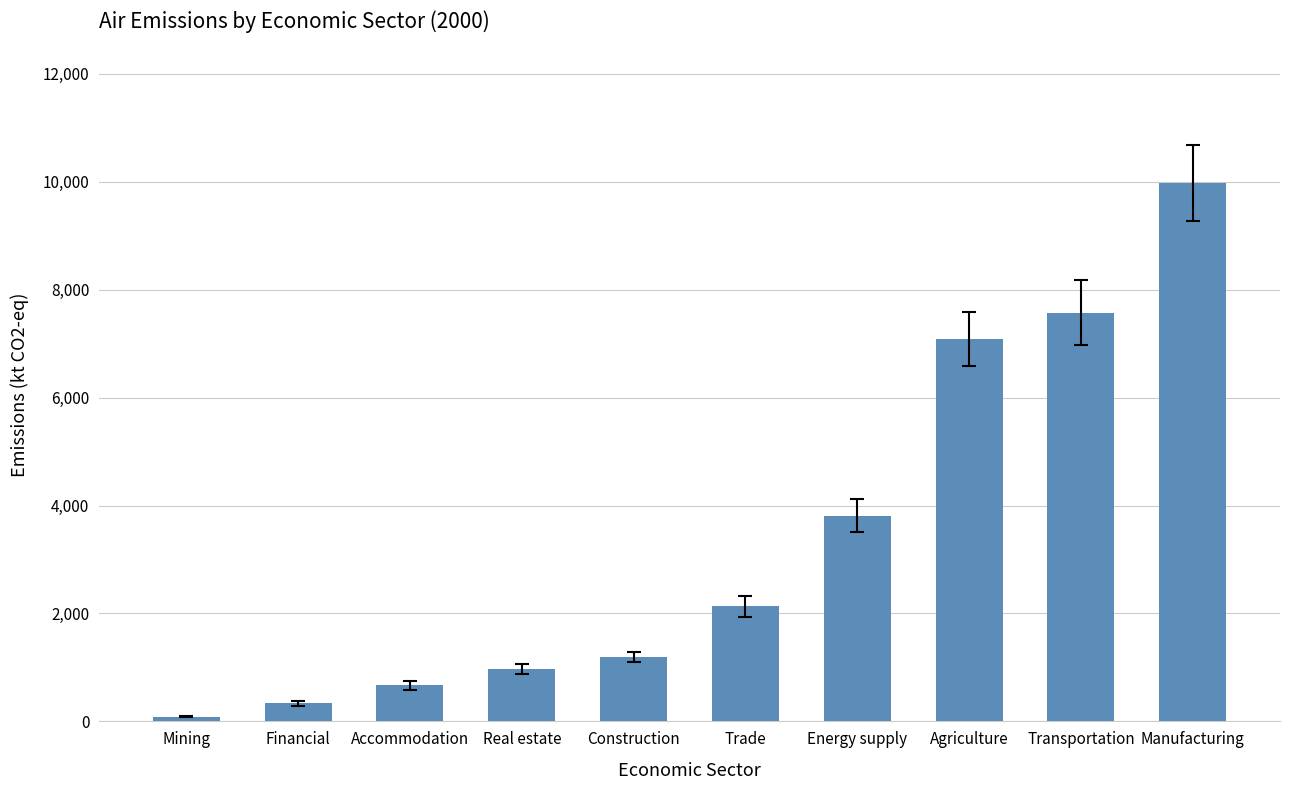

Which category has the highest value across all series?

Manufacturing